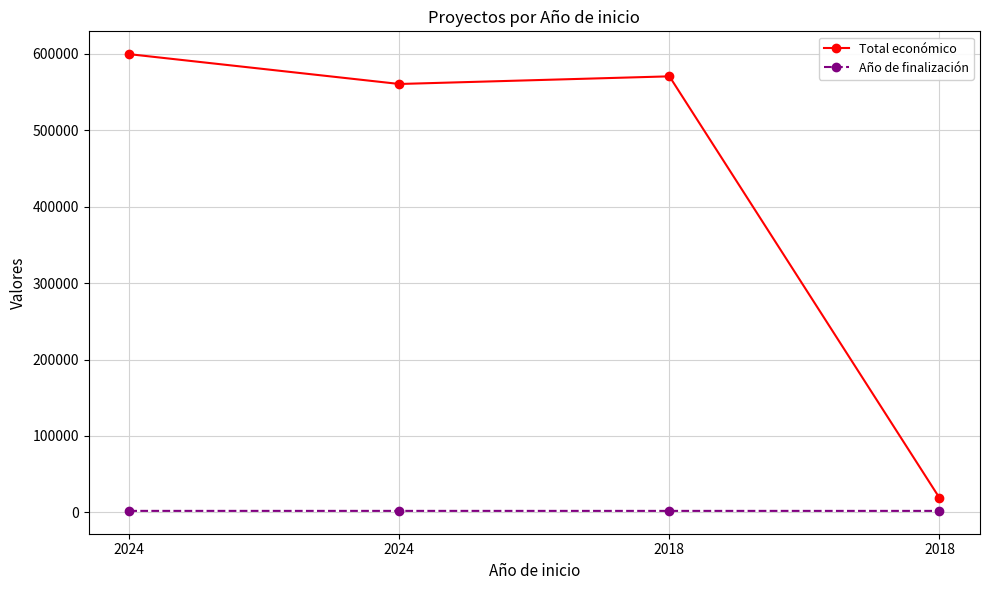

The value of Total económico at 2024 is 599540. True or false?

True